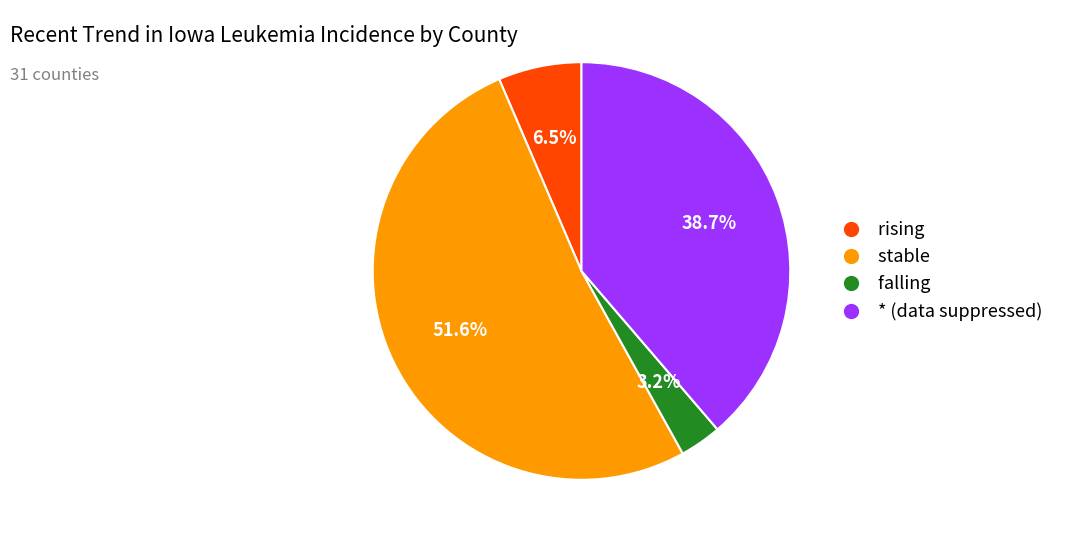

Which slice represents more than half of the pie?

stable